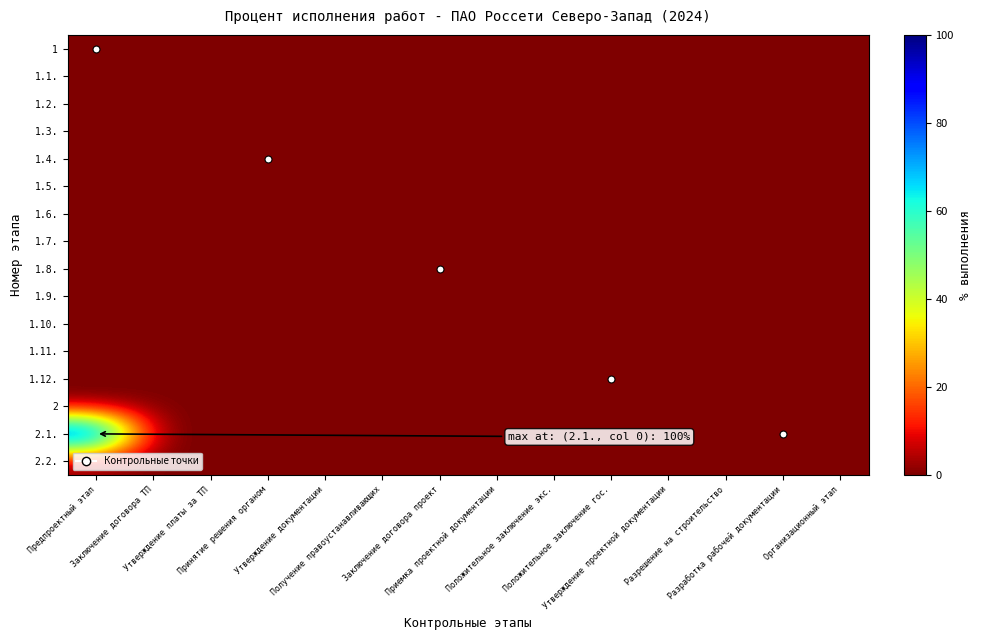

Between Утверждение платы за ТП and Принятие решения органом, which is larger?

Утверждение платы за ТП